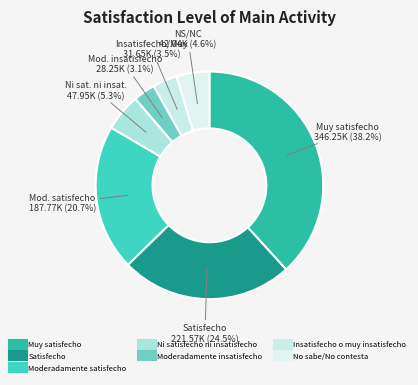

How many slices are in this pie chart?

7